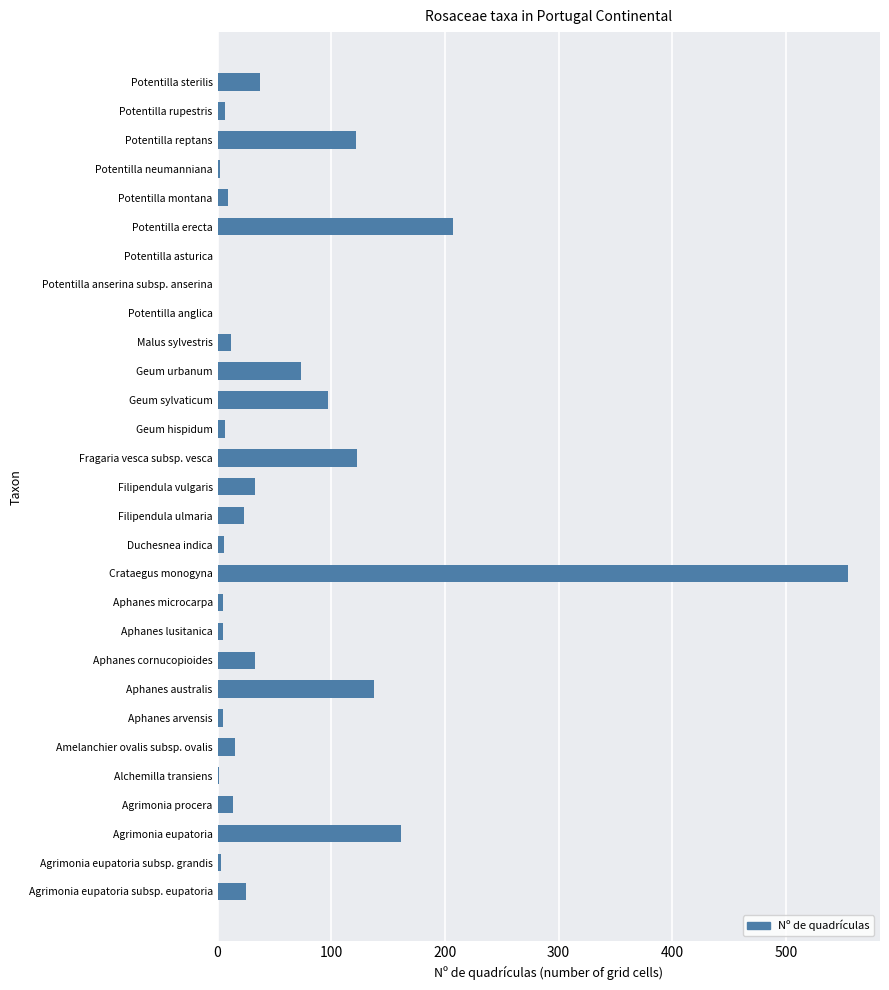

What is the greatest value displayed?

555